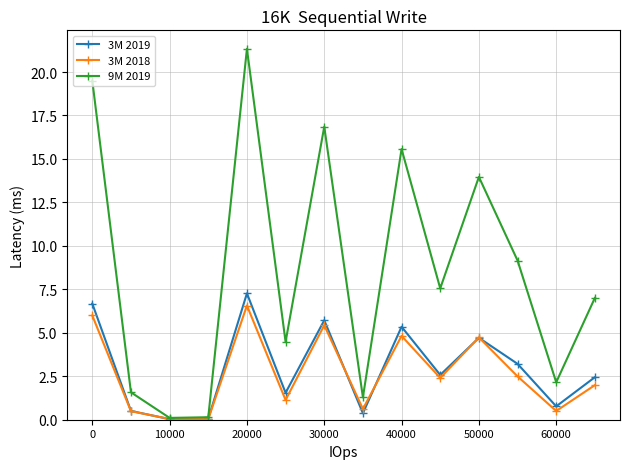

Which series has the widest spread of values?

9M 2019